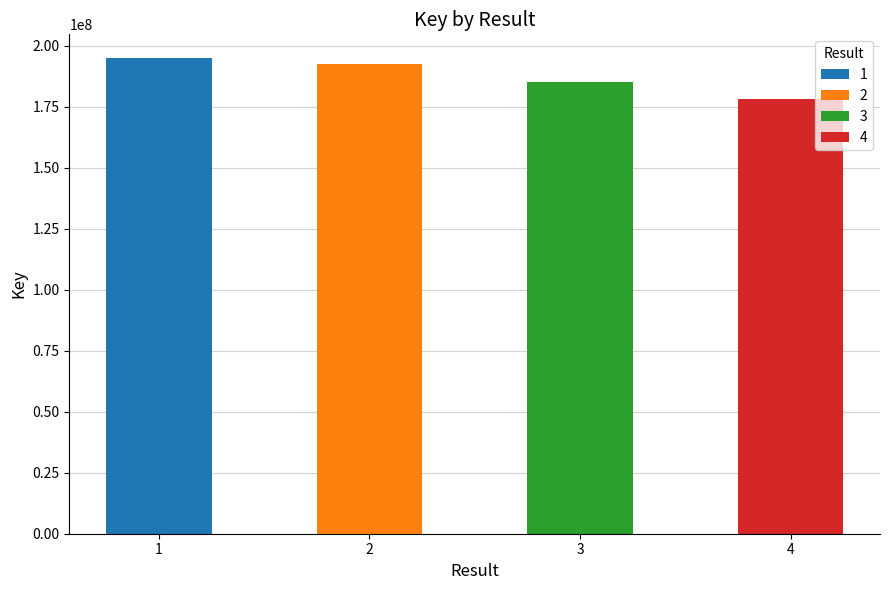

Which label corresponds to the smallest value in the chart?

4